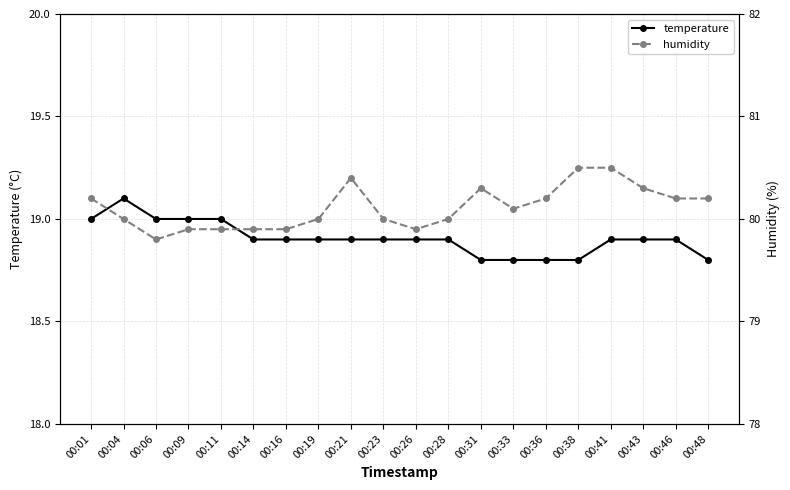

Is it true that humidity equals 80.5 at 00:41?

True